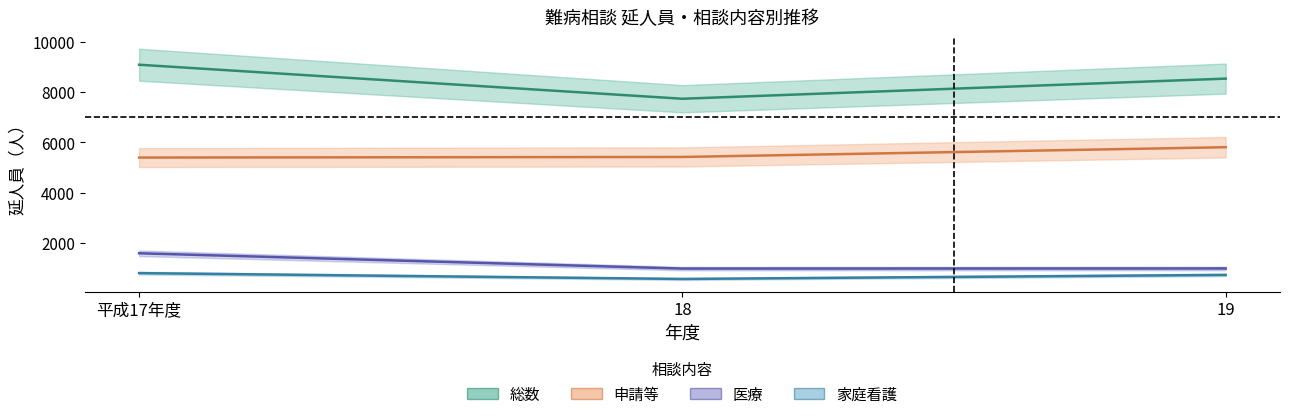

What is the value of the 総数 point at the 3rd from the left?

8535